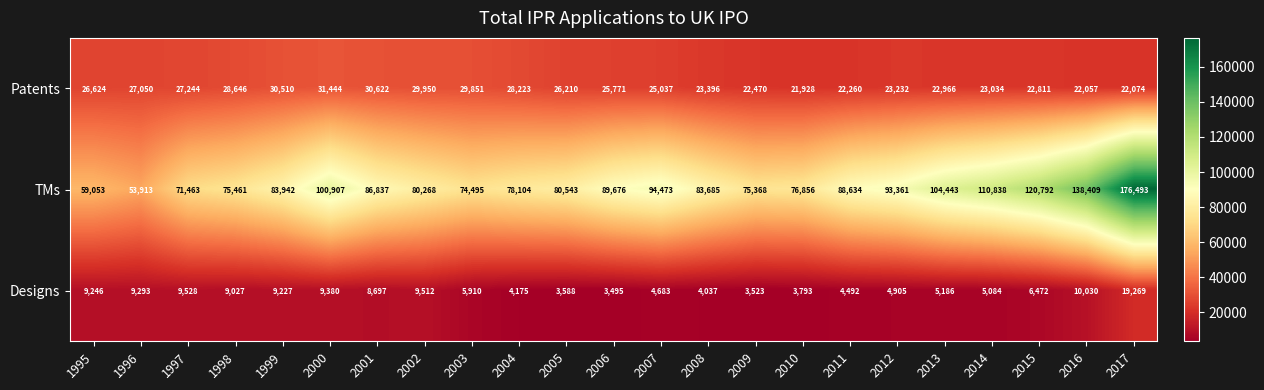

True or false: Patents has a value of 10527 at 2003.

False